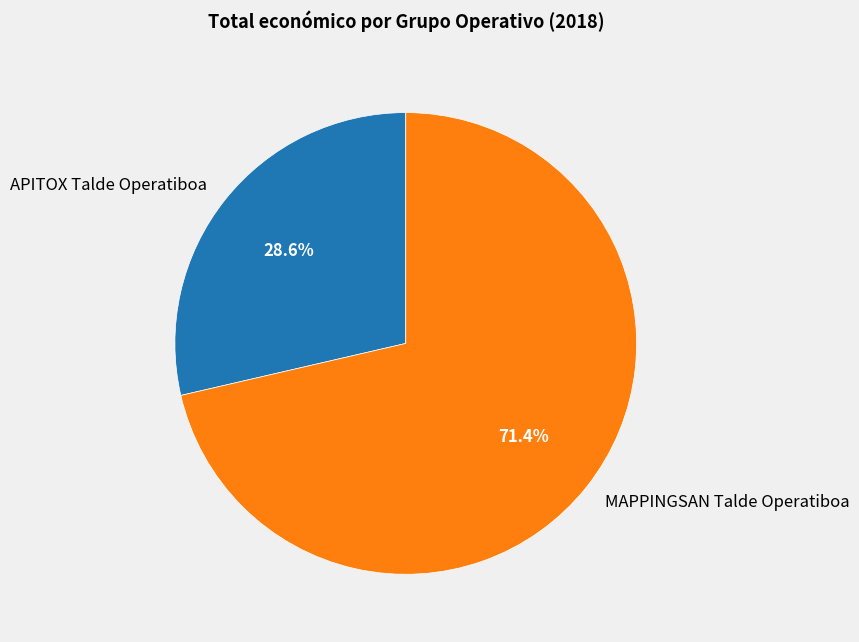

Approximately how many times larger is the value at MAPPINGSAN Talde Operatiboa compared to APITOX Talde Operatiboa?

2.5